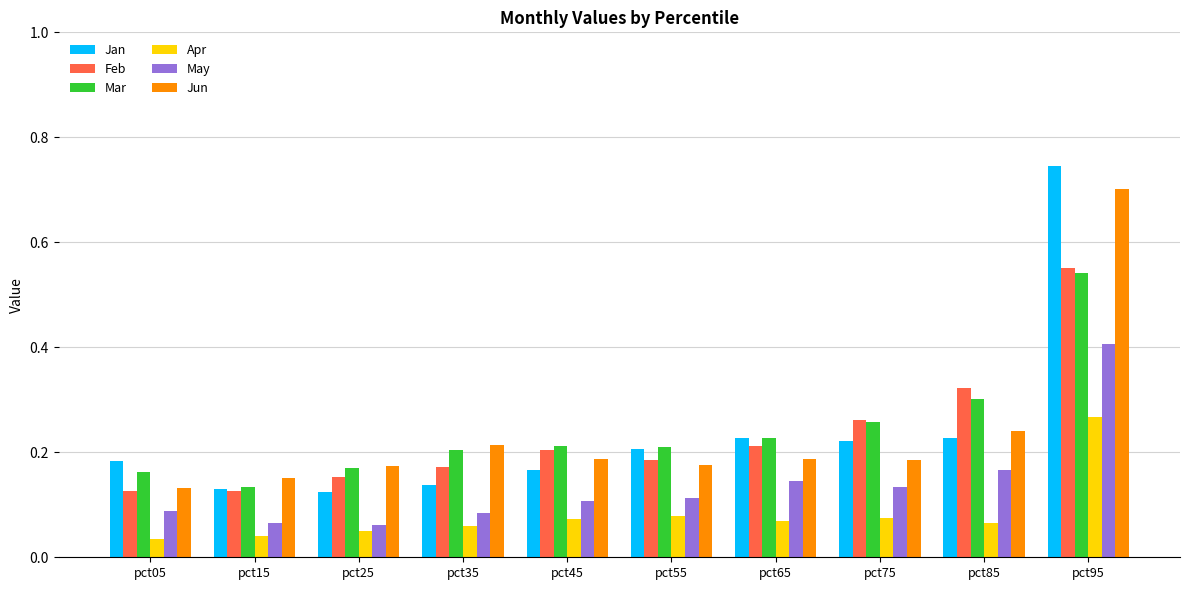

List the series in order of their peak value, highest first.

Jan, Jun, Feb, Mar, May, Apr